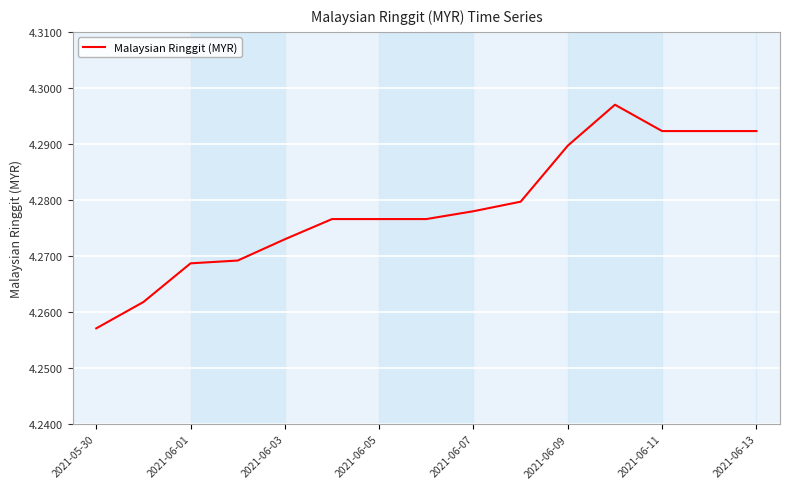

Reading left to right, list all the values displayed in this chart.

4.3	4.3	4.3	4.3	4.3	4.3	4.3	4.3	4.3	4.3	4.3	4.3	4.3	4.3	4.3